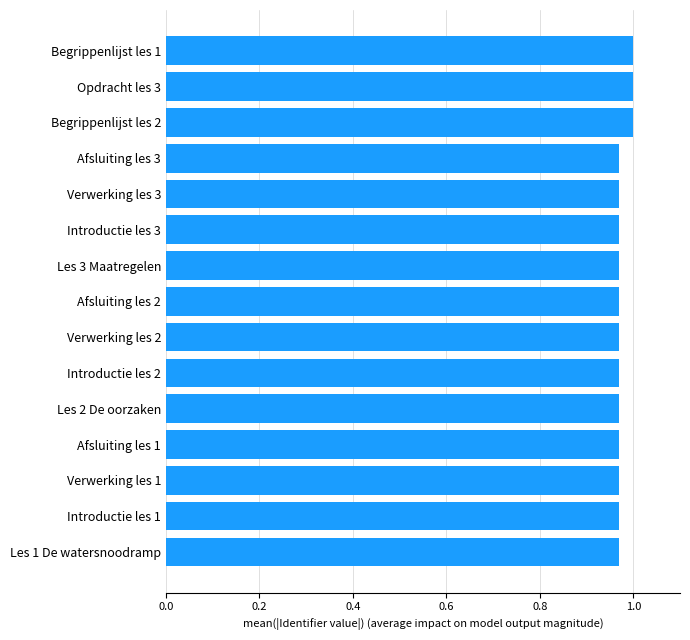

Is it true that the value at Begrippenlijst les 2 is 1.0?

True